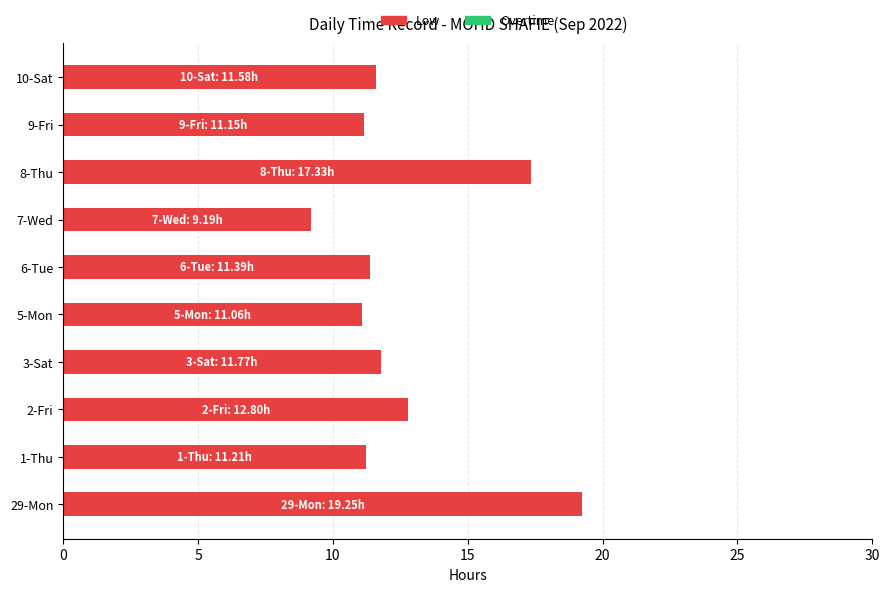

Where is the data nearest to the value 14?

2-Fri